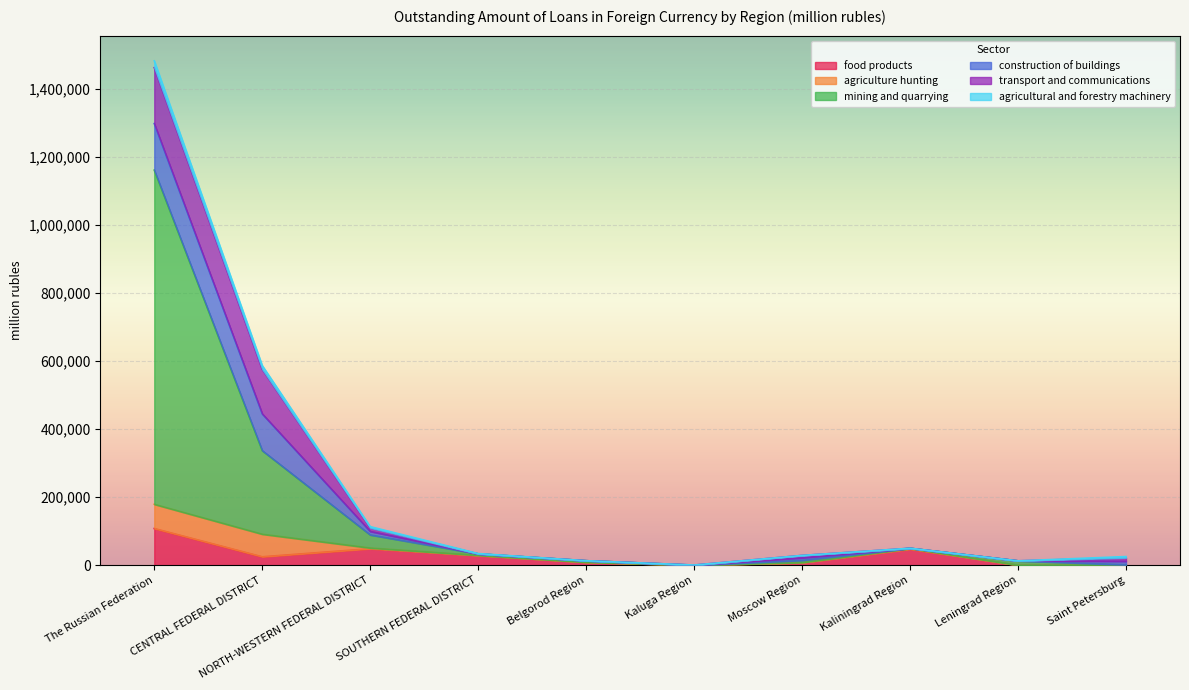

In transport and communications, how many points are higher than both neighbors (excluding endpoints)?

1